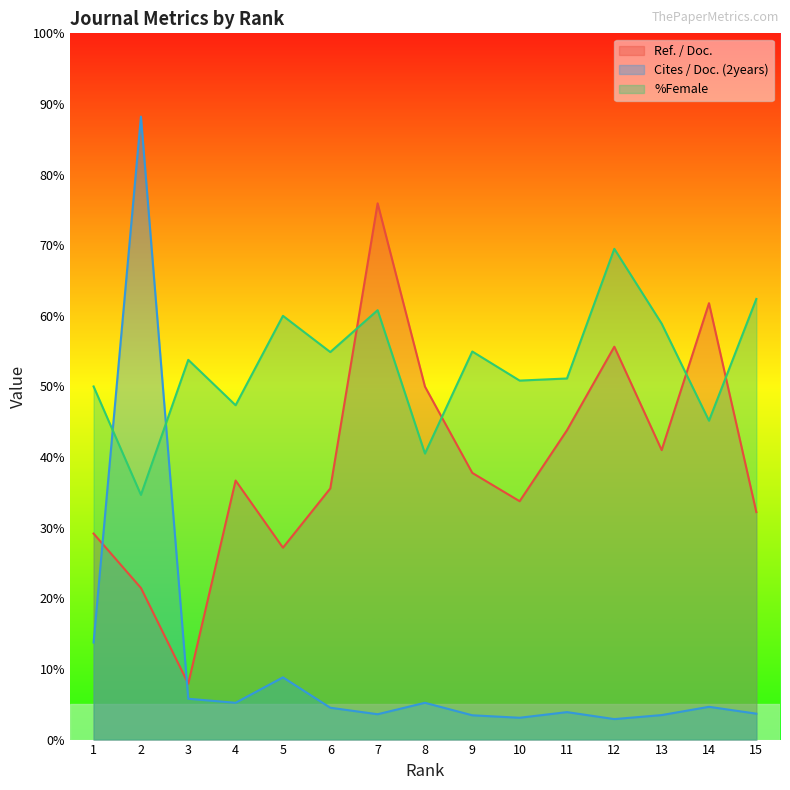

True or false: Cites / Doc. (2years) has more than 0 points higher than both neighbors.

True